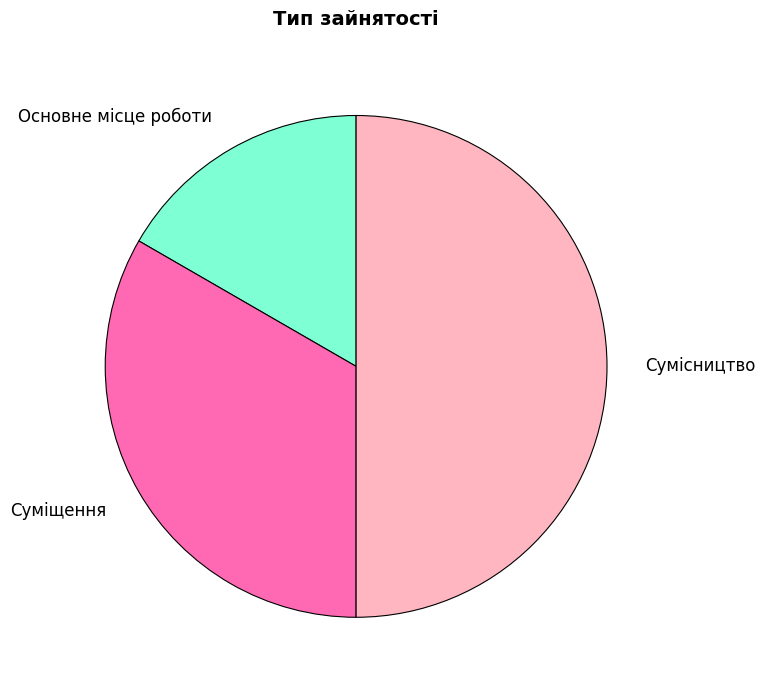

Combined, do Сумісництво and Суміщення account for over 50%?

Yes